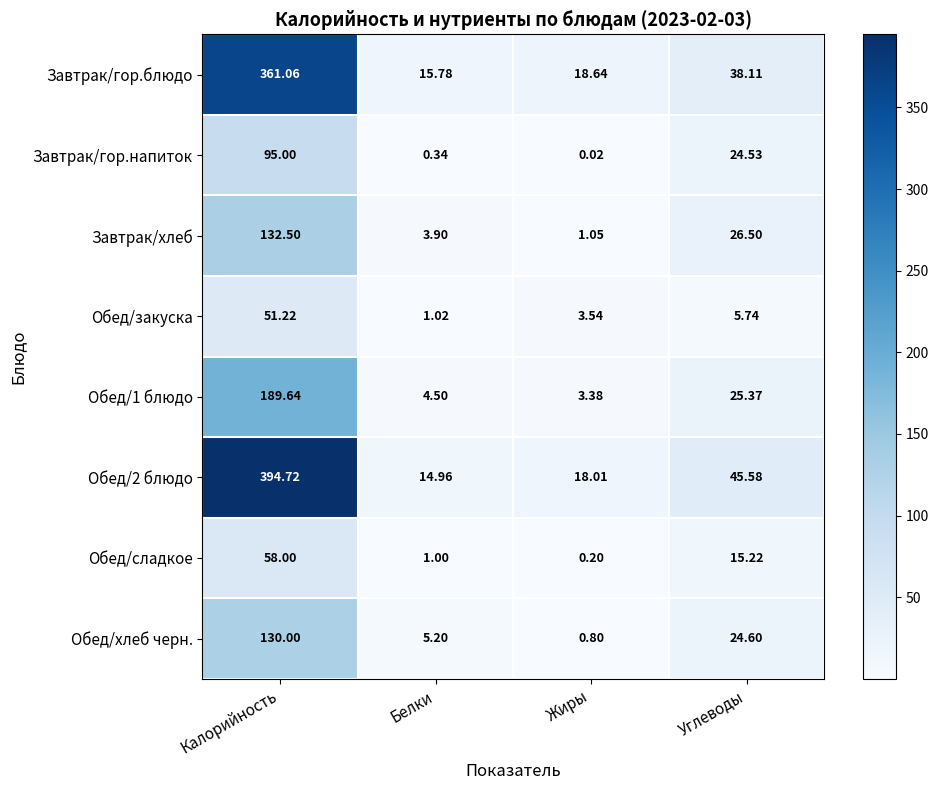

At which category is the sum across all series the highest?

Калорийность